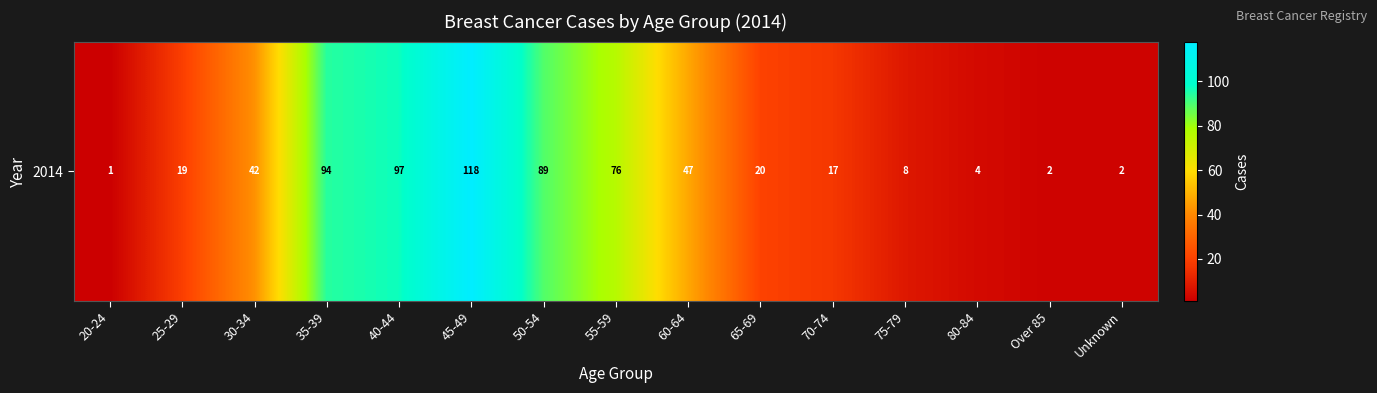

List the labels in order of value, smallest first.

20-24, Over 85, Unknown, 80-84, 75-79, 70-74, 25-29, 65-69, 30-34, 60-64, 55-59, 50-54, 35-39, 40-44, 45-49